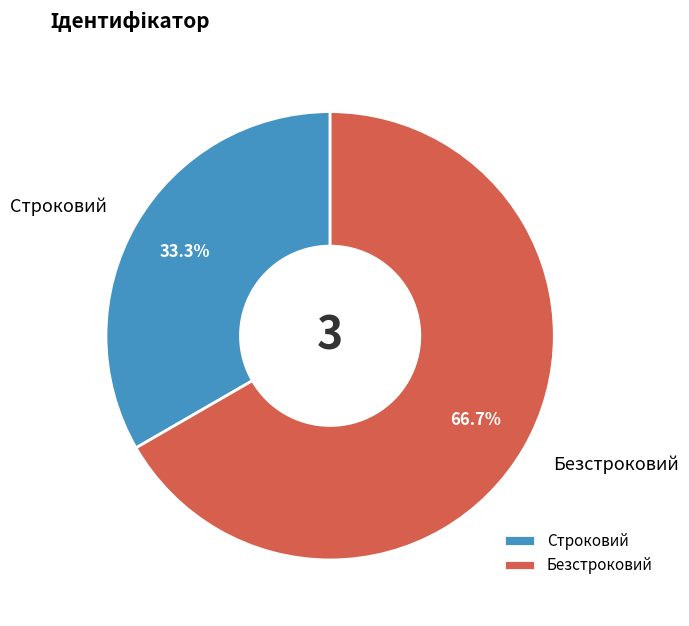

What percentage do Безстроковий and Строковий together represent?

100.0%